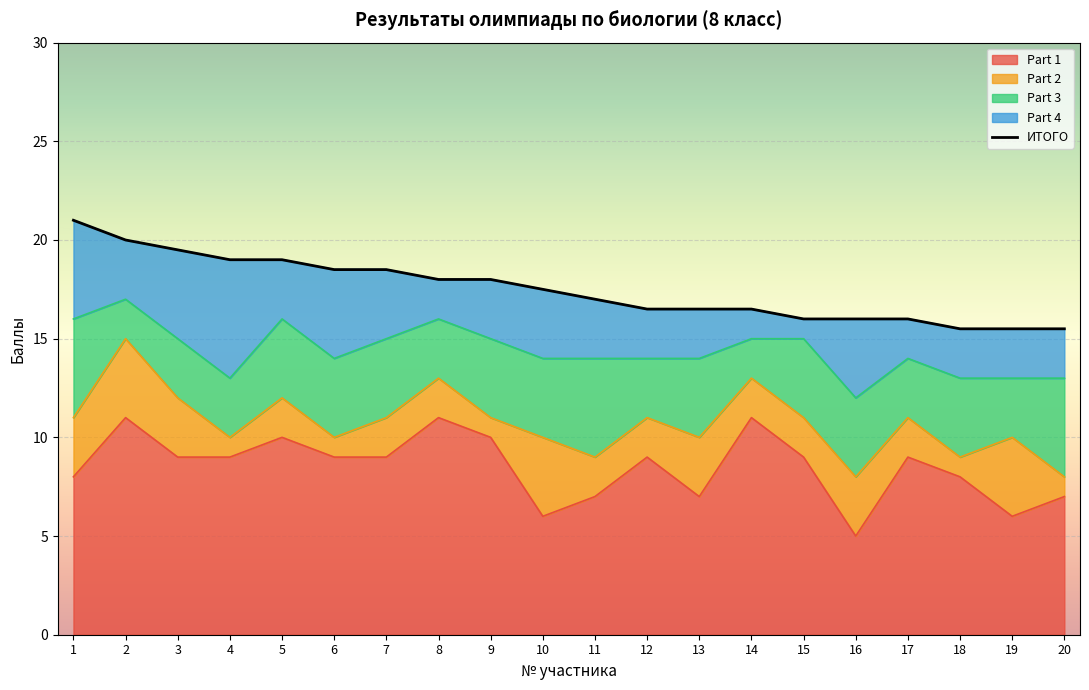

What is the minimum value shown in the chart?

15.5